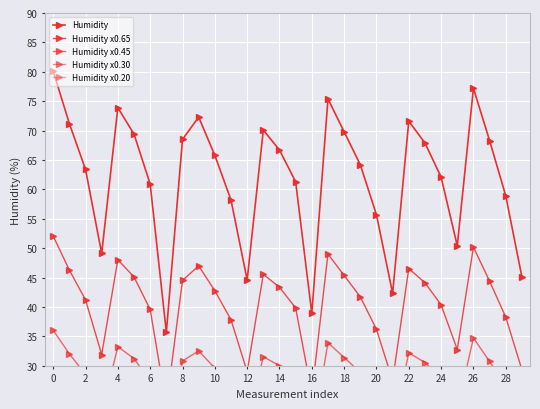

What is the spread (max minus min) of values at 2?

50.7